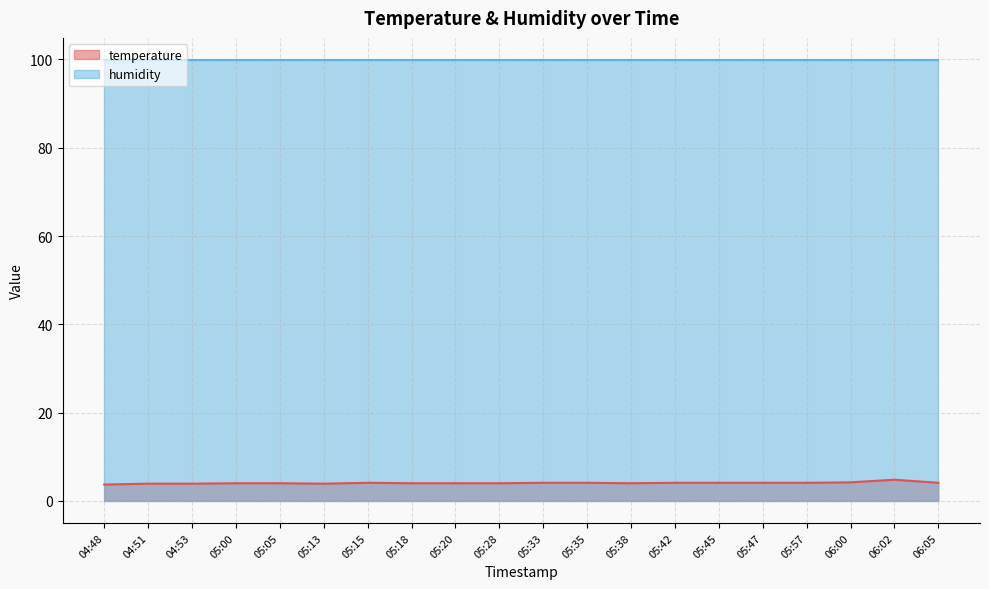

What position from the right is 05:15?

14